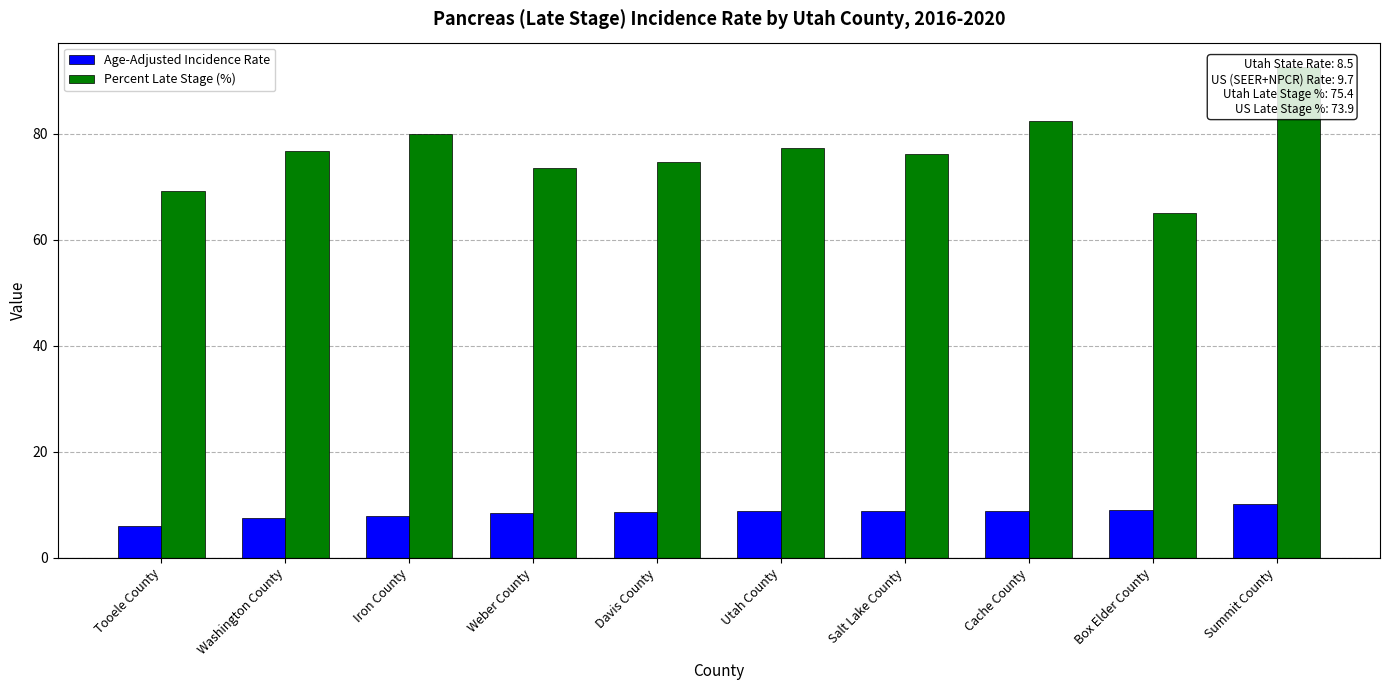

List the series in order of their overall mean, lowest first.

Age-Adjusted Incidence Rate, Percent Late Stage (%)